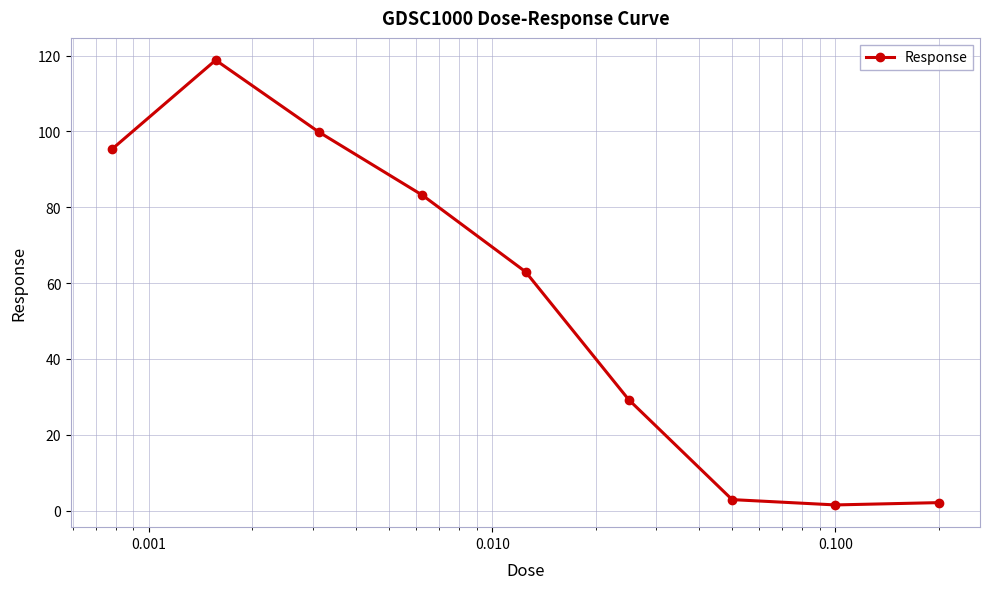

Does the chart have visible grid lines?

Yes